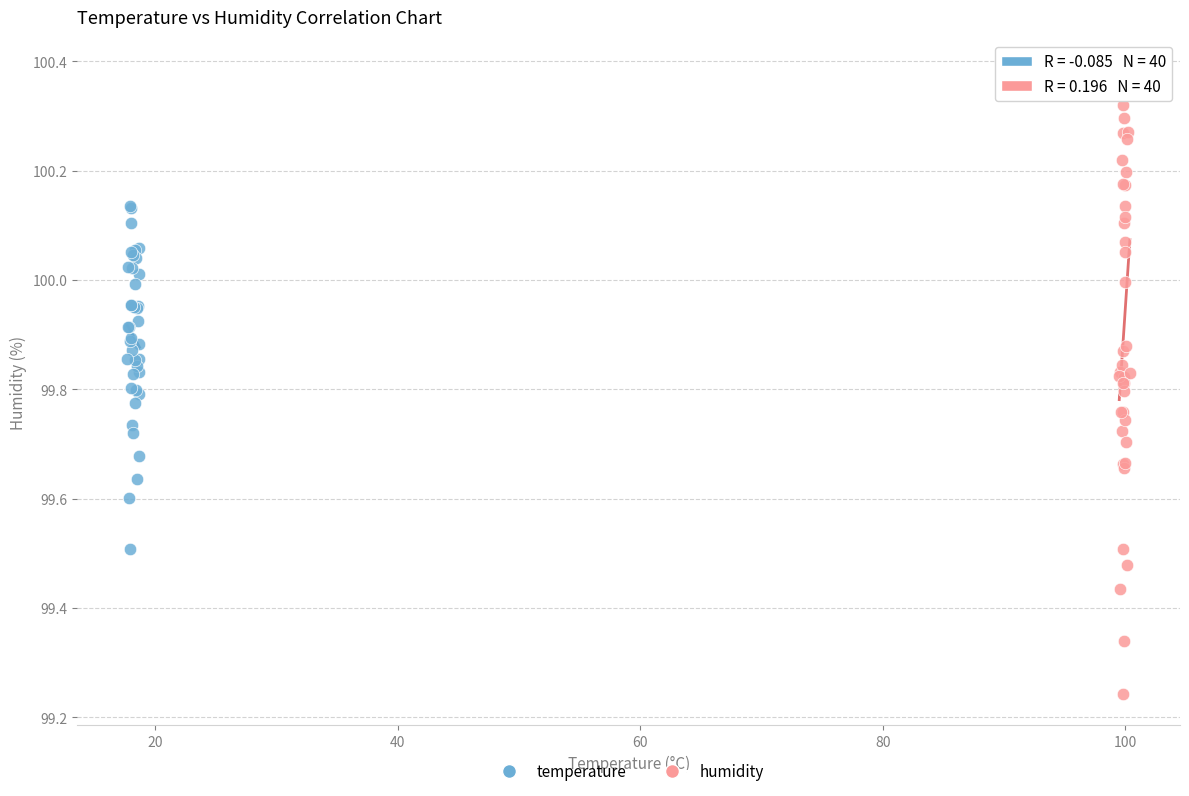

What are all the series names shown in the legend?

temperature, humidity